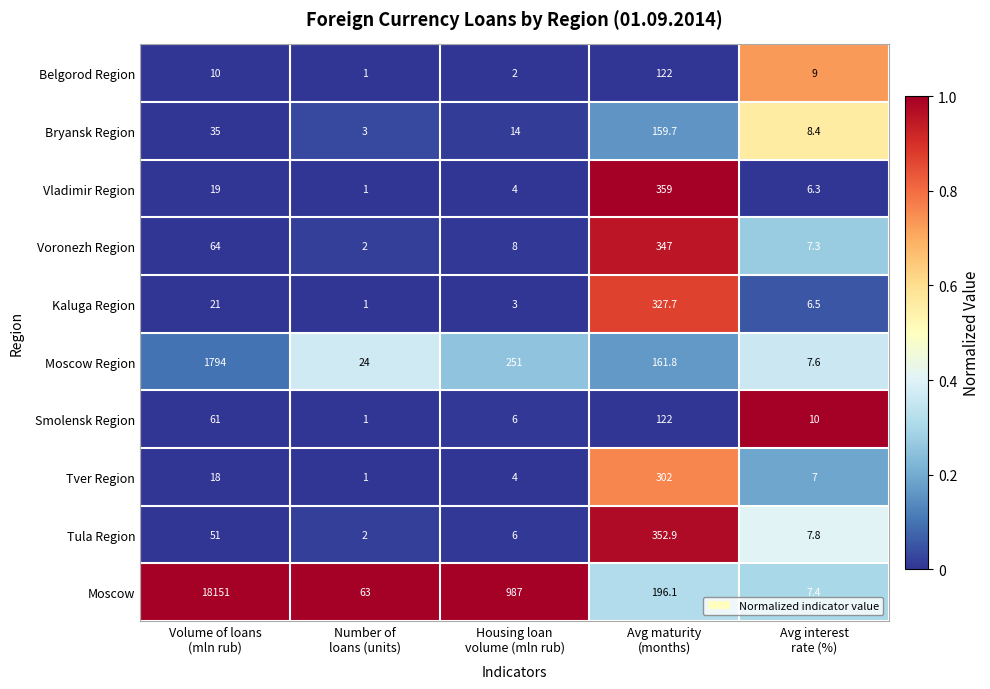

What is the smallest value displayed?

1.0